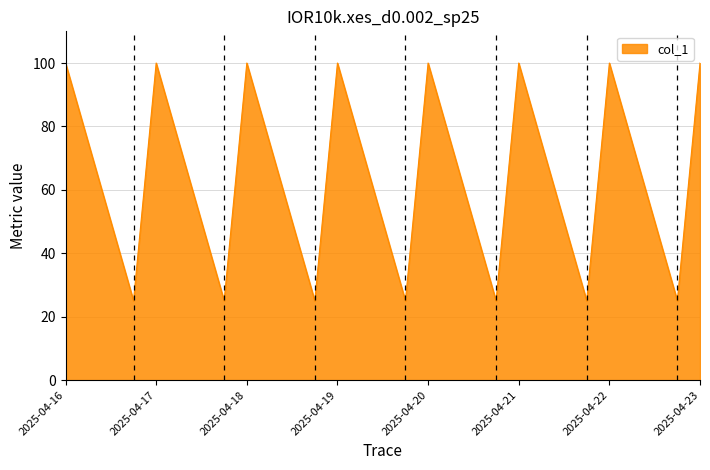

What is the minimum value shown in the chart?

25